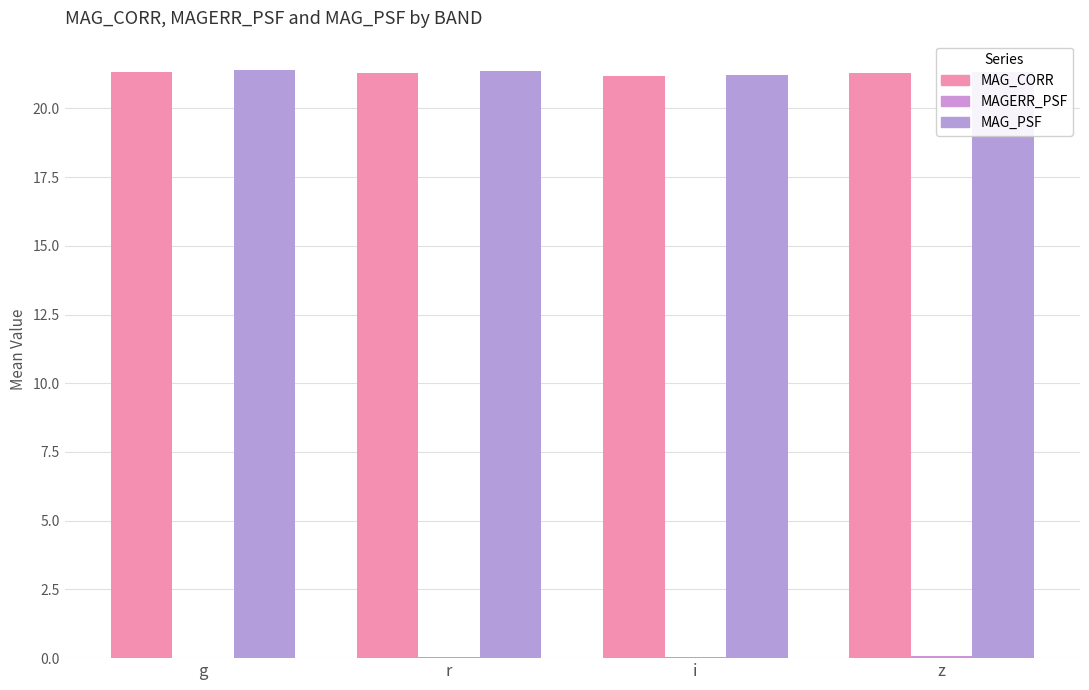

Count the MAGERR_PSF values in the range 0 to 1.

4